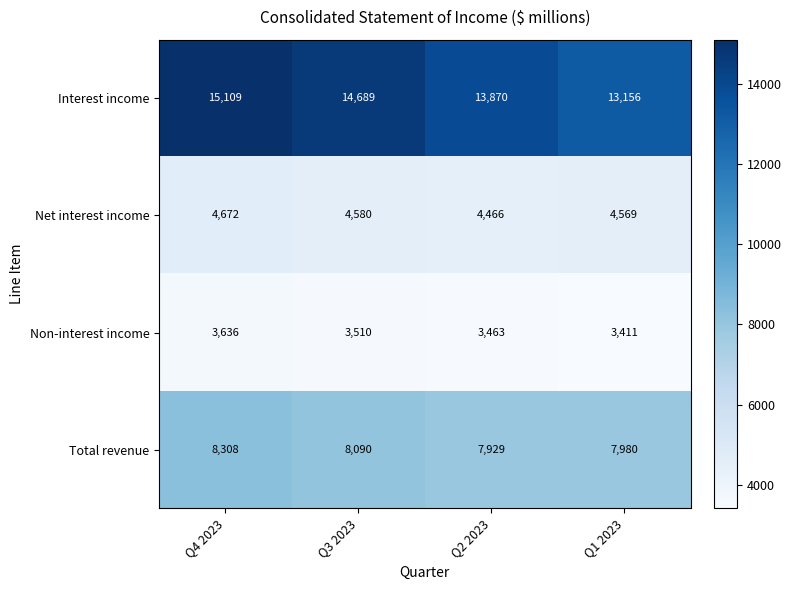

What is the spread (max minus min) of values at Q1 2023?

9745